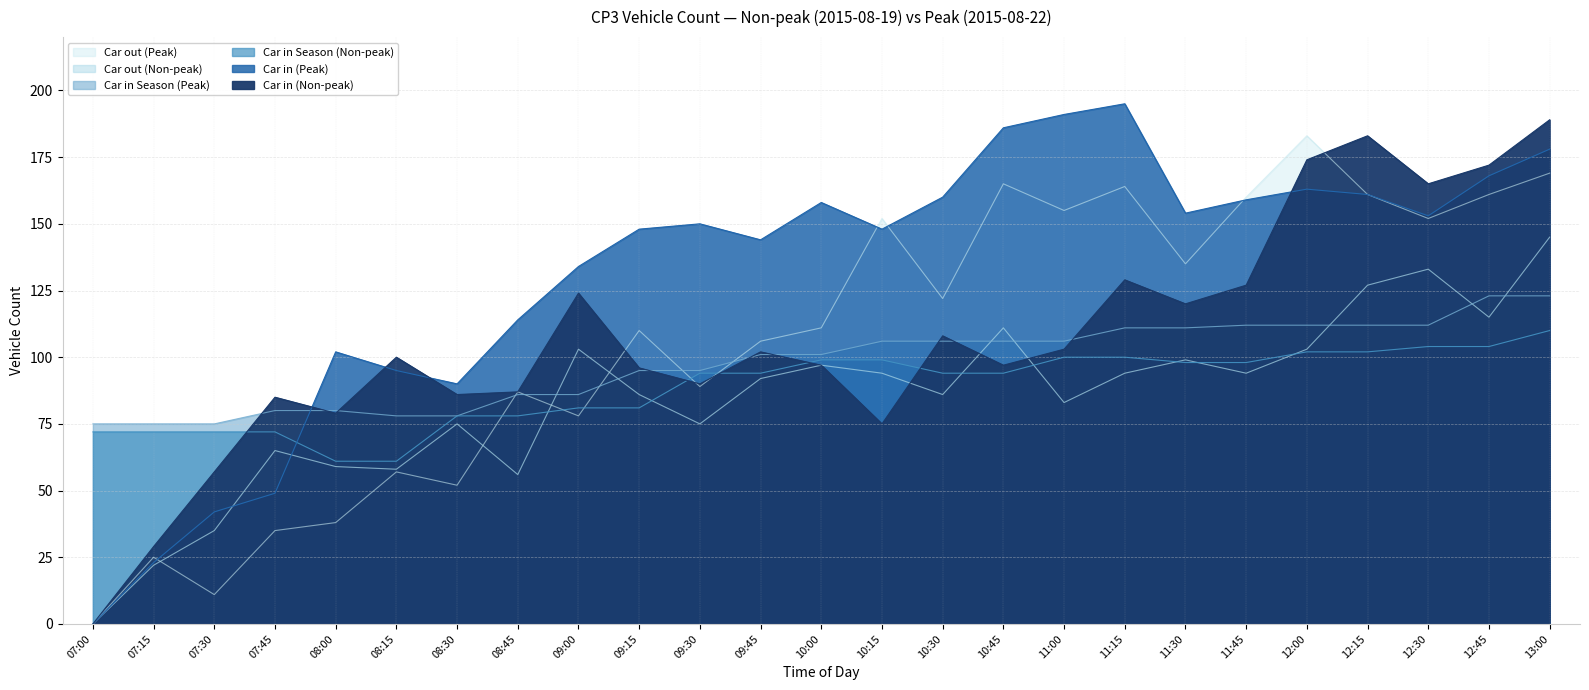

Which series ends up on top after the final intersection of Car in Season (Peak) and Car in (Non-peak)?

Car in (Non-peak)